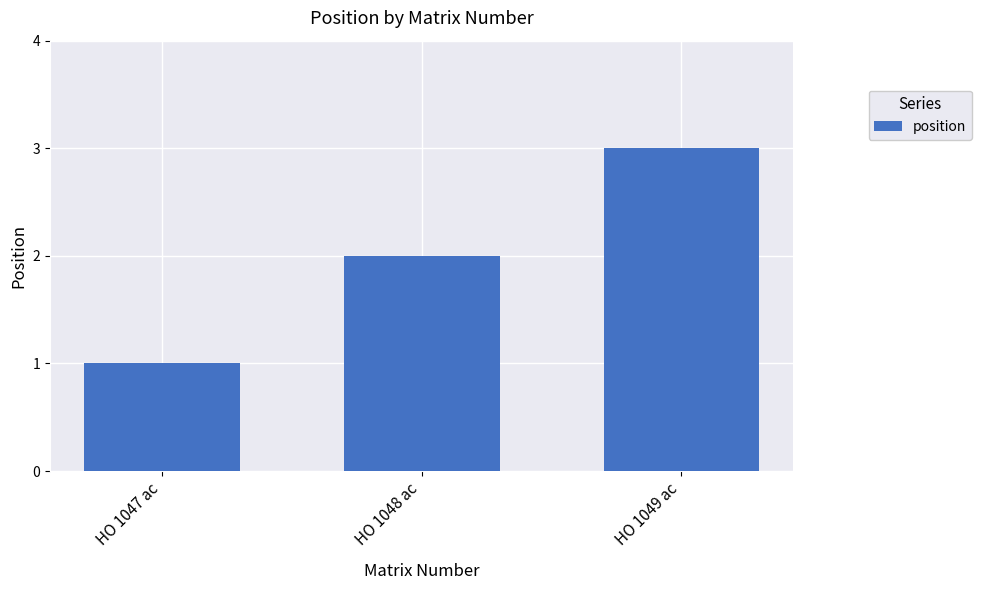

What is the ratio of the value at HO 1049 ac to the value at HO 1048 ac?

1.5